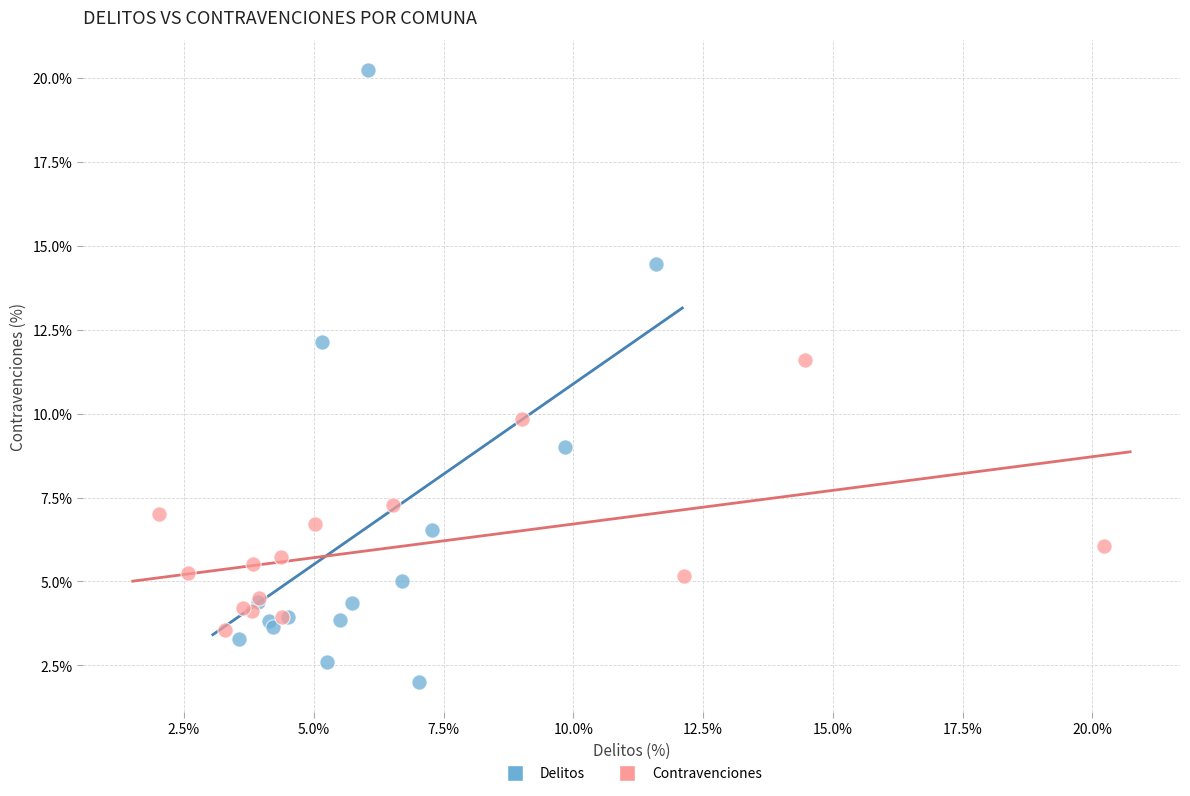

What are all the series names shown in the legend?

Delitos, Contravenciones